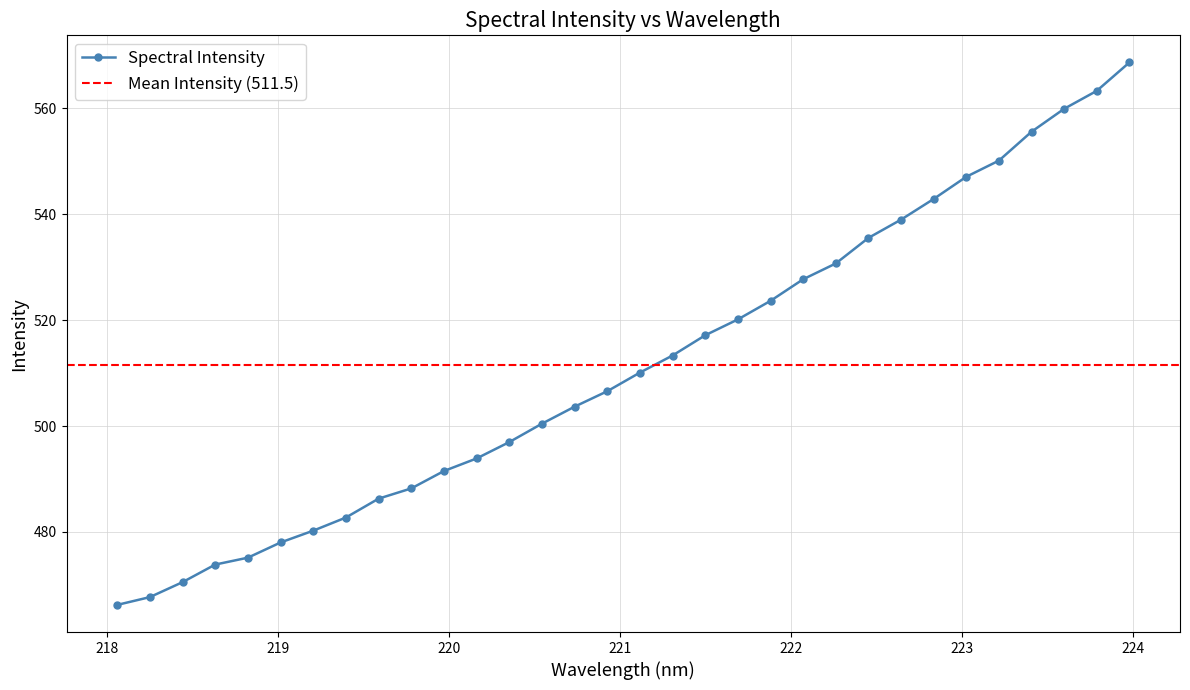

What is the label of the 12th point from the right?

221.8812